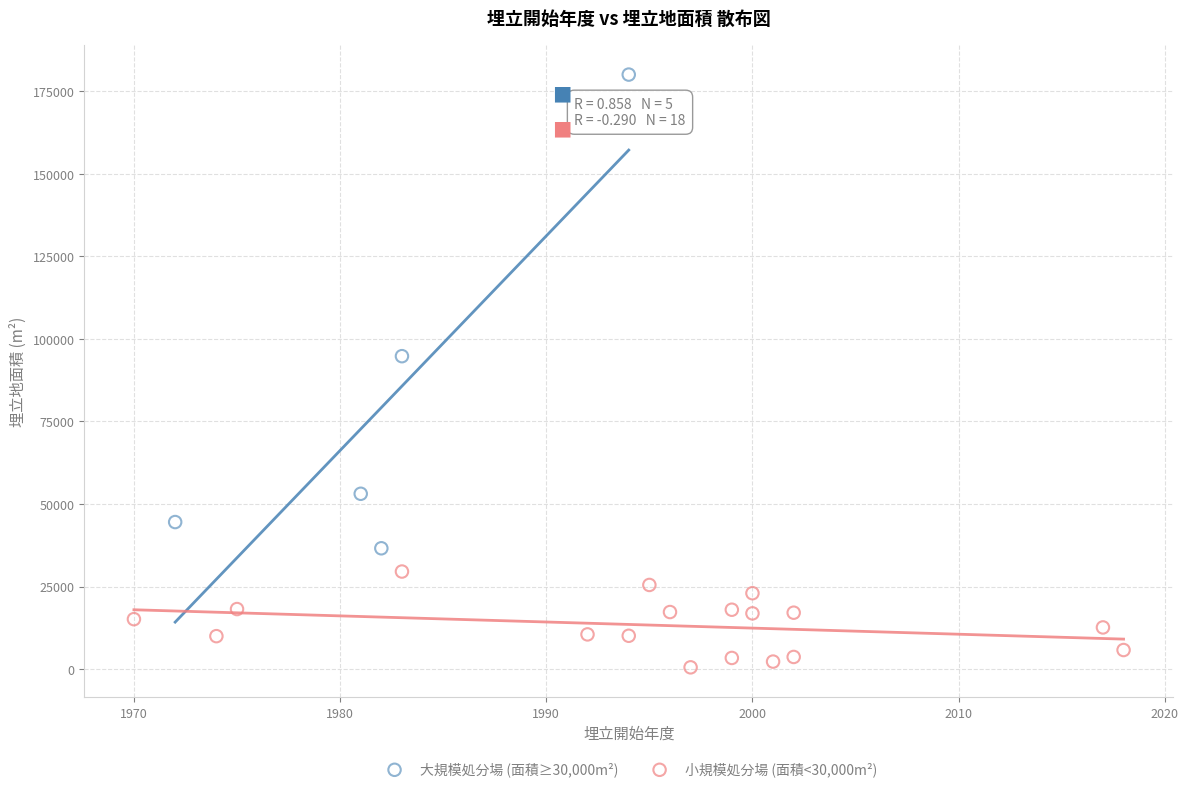

Which series reaches the maximum Y coordinate?

大規模処分場 (面積≥30,000m²)